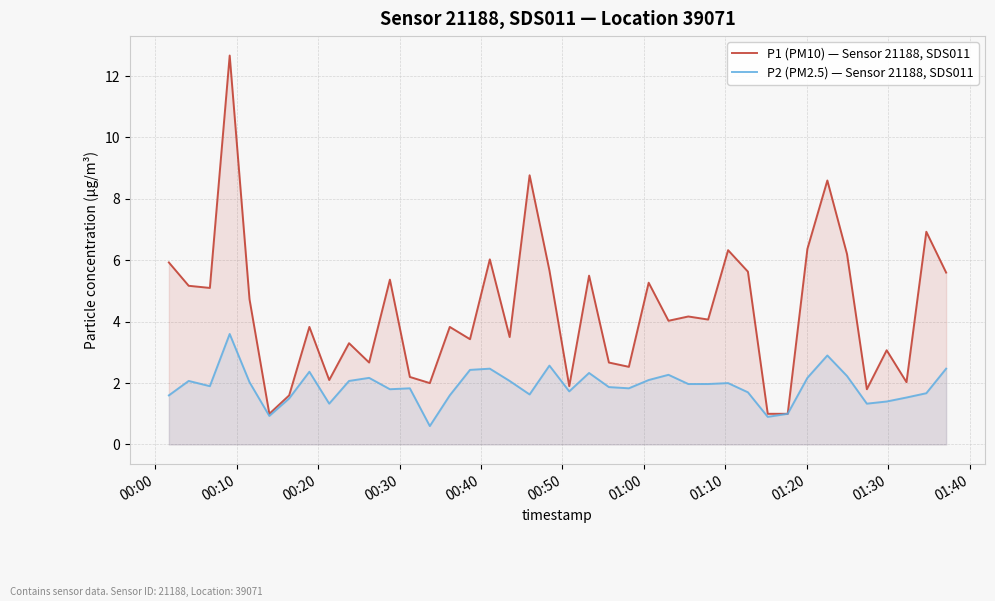

List the series in order of their peak value, lowest first.

P2 (PM2.5) — Sensor 21188, SDS011, P1 (PM10) — Sensor 21188, SDS011